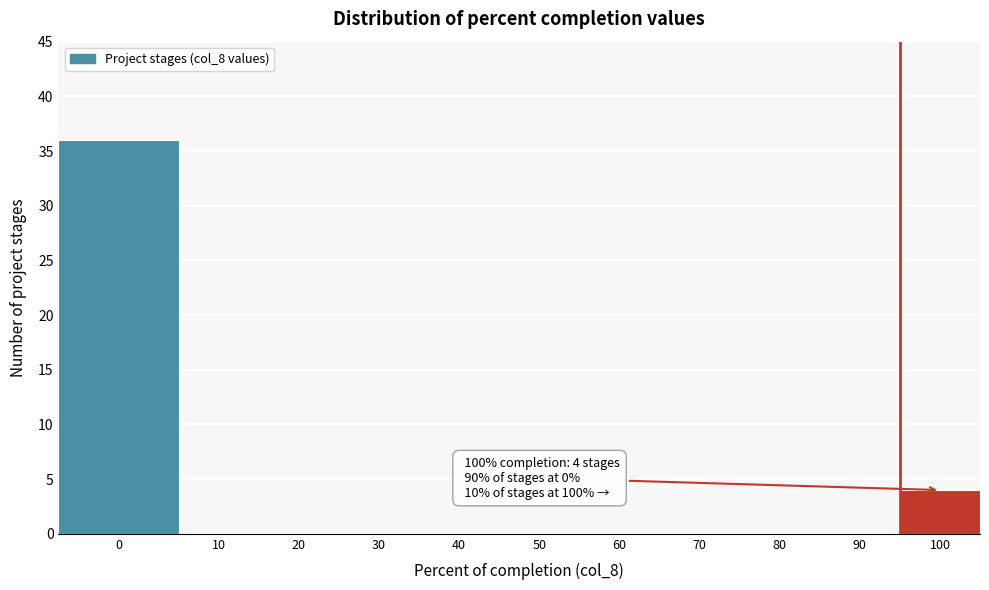

Reading left to right, list all the values displayed in this chart.

0=36	10=0	20=0	30=0	40=0	50=0	60=0	70=0	80=0	90=0	100=4